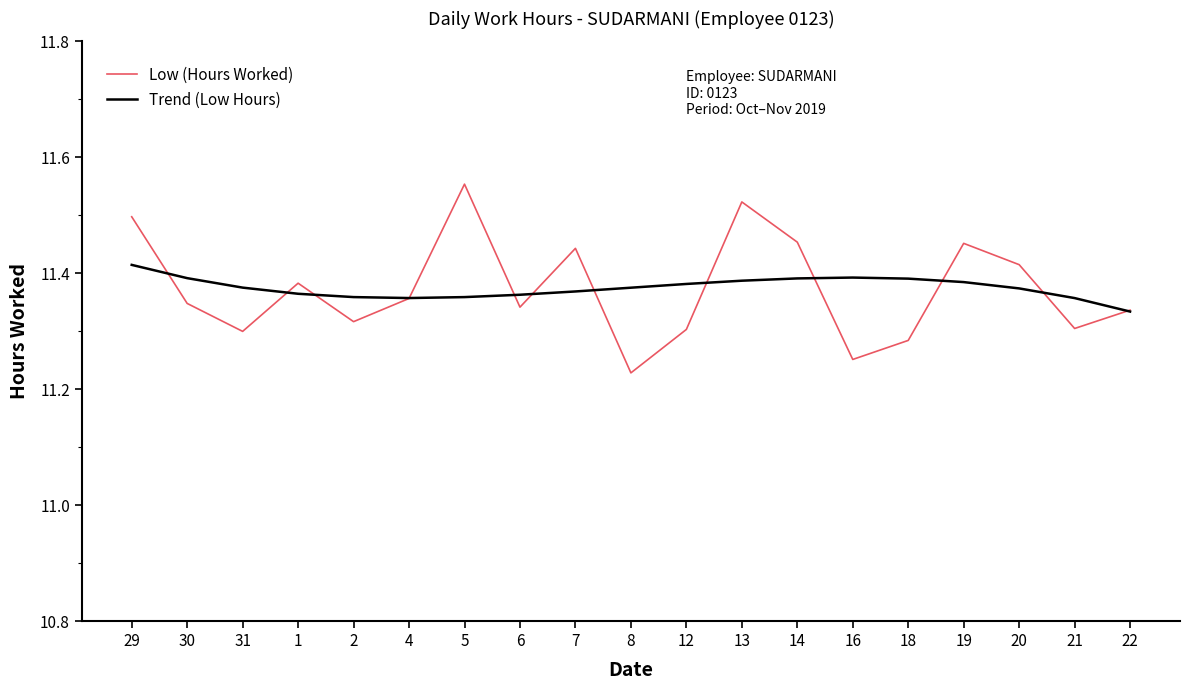

In Low (Hours Worked), how many points are higher than both neighbors (excluding endpoints)?

5